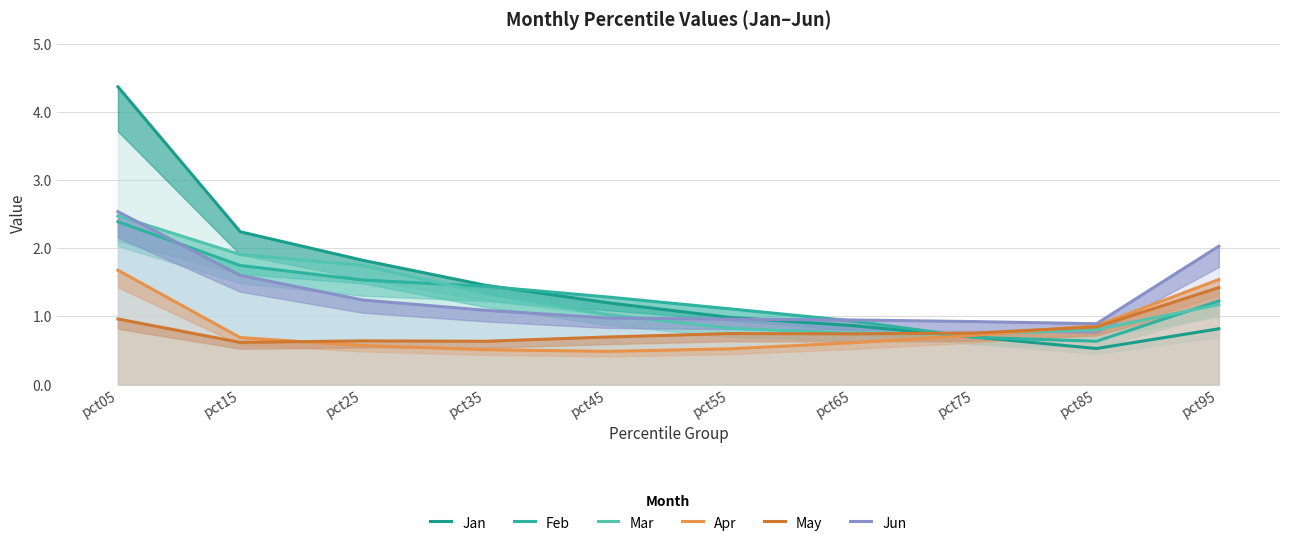

Where is Jan nearest to the value 2?

pct25